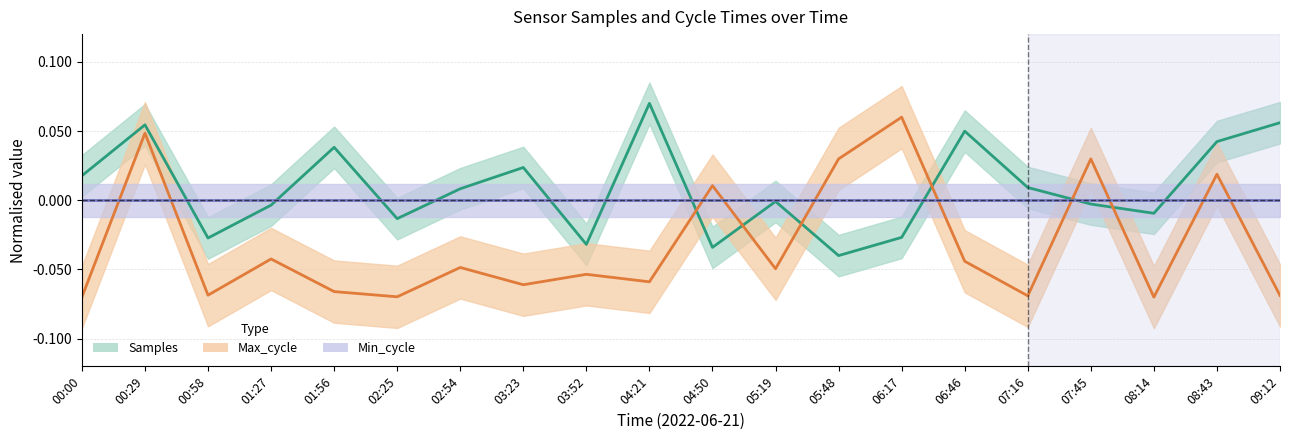

How many interior local peaks does the Samples series have?

6